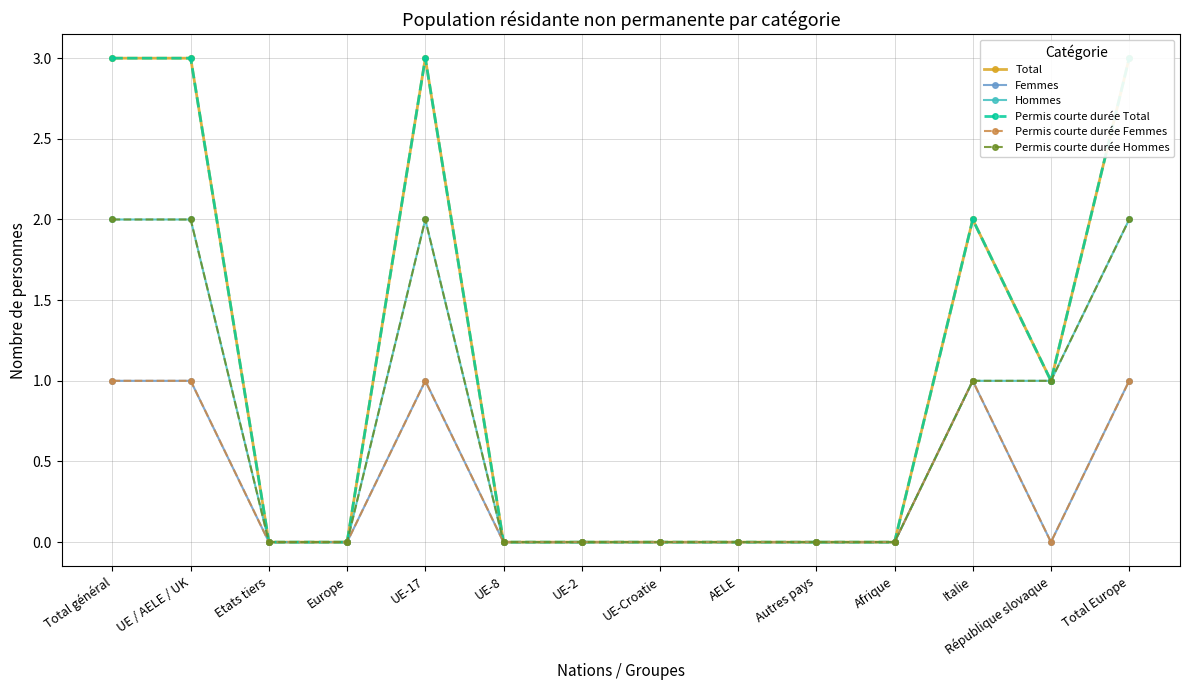

Where is Total nearest to the value 1?

République slovaque